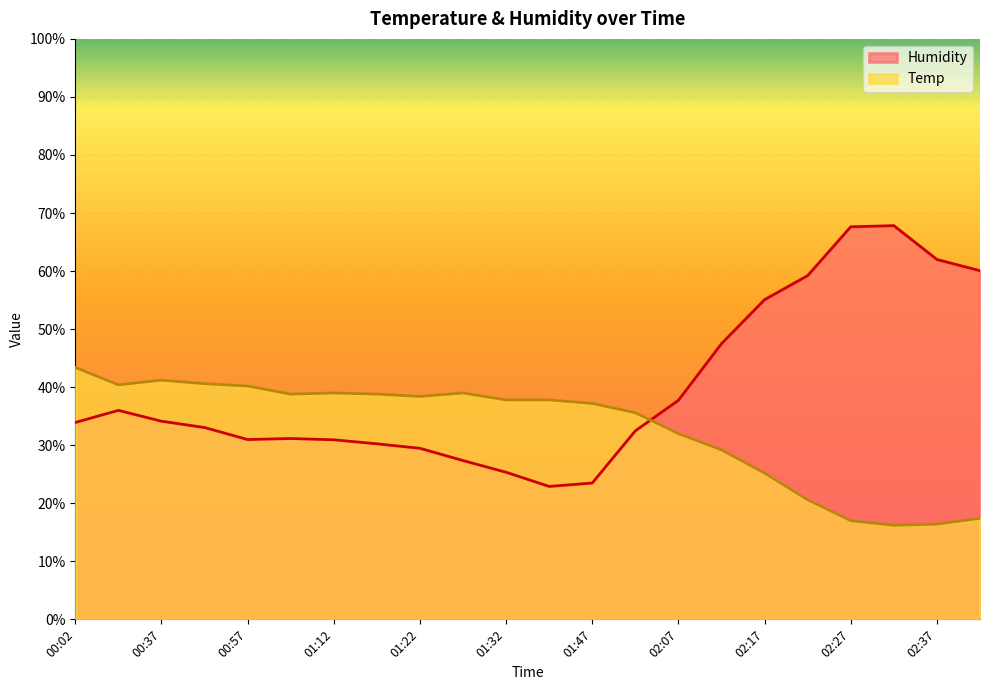

How many data points does each series have?

22